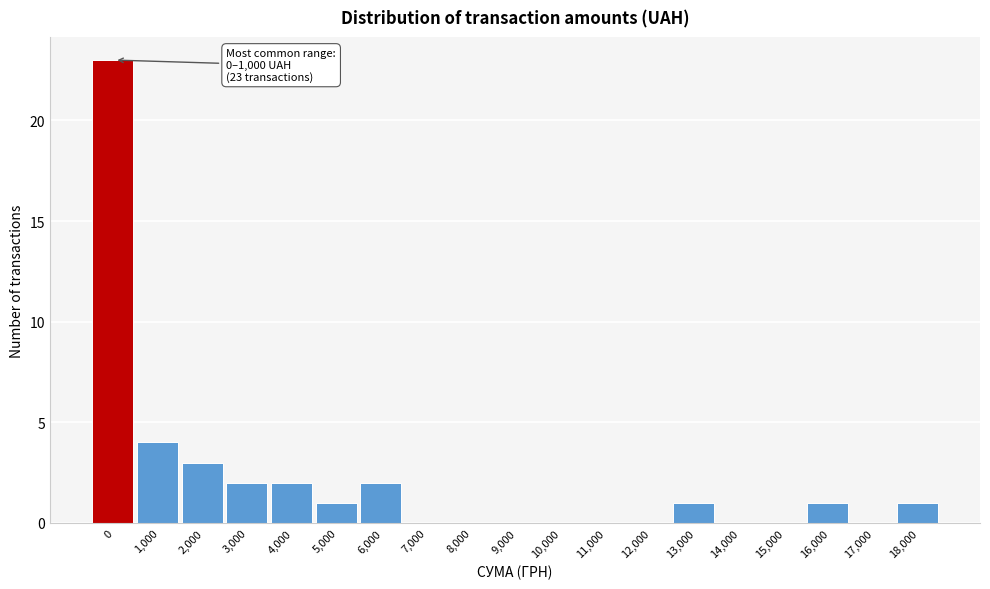

Reading right to left, list all the values displayed in this chart.

18,000=1	17,000=0	16,000=1	15,000=0	14,000=0	13,000=1	12,000=0	11,000=0	10,000=0	9,000=0	8,000=0	7,000=0	6,000=2	5,000=1	4,000=2	3,000=2	2,000=3	1,000=4	0=23